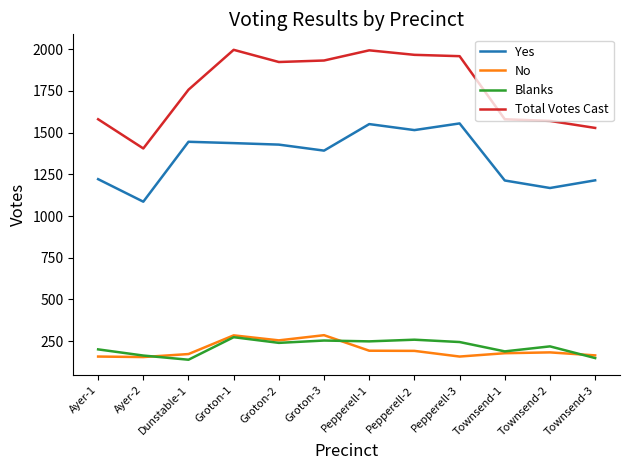

What is the spread (max minus min) of values at Dunstable-1?

1618